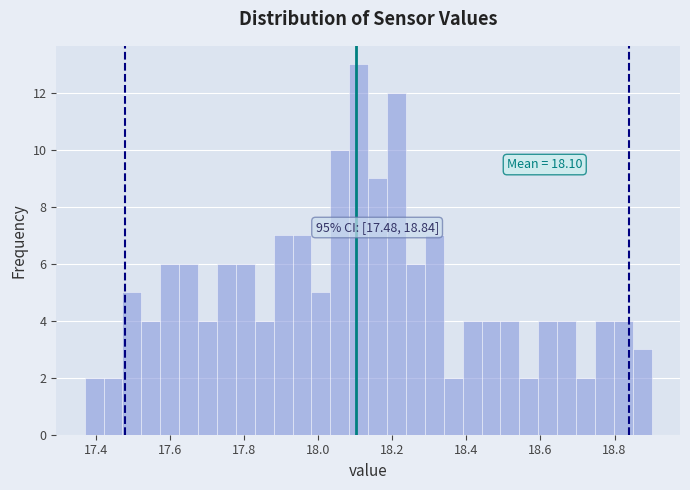

Read against the x-axis, roughly where is the centre of the tallest bar?

18.10